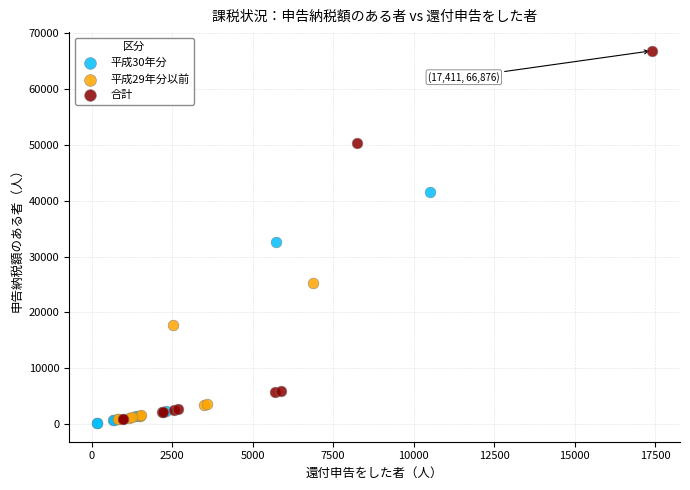

What are all the series names shown in the legend?

平成30年分, 平成29年分以前, 合計